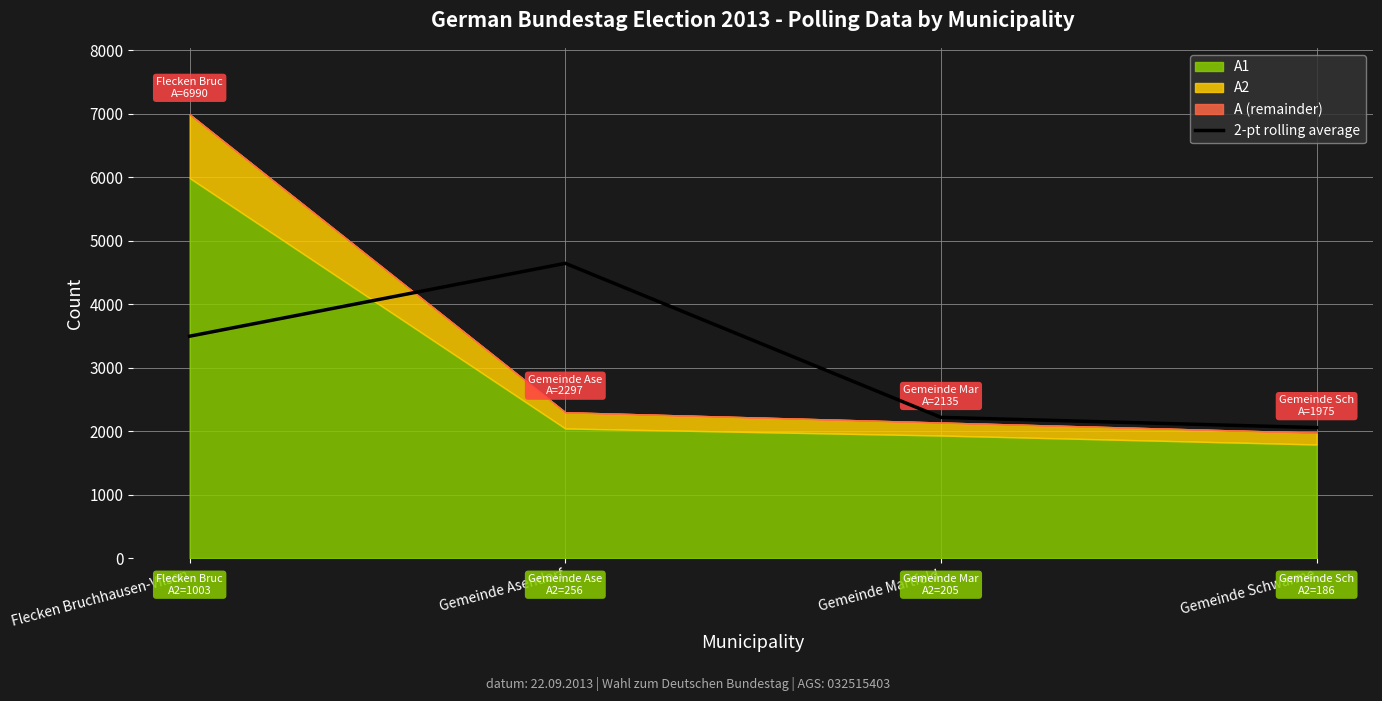

What is the lowest value of the 2-pt rolling average series?

2055.0